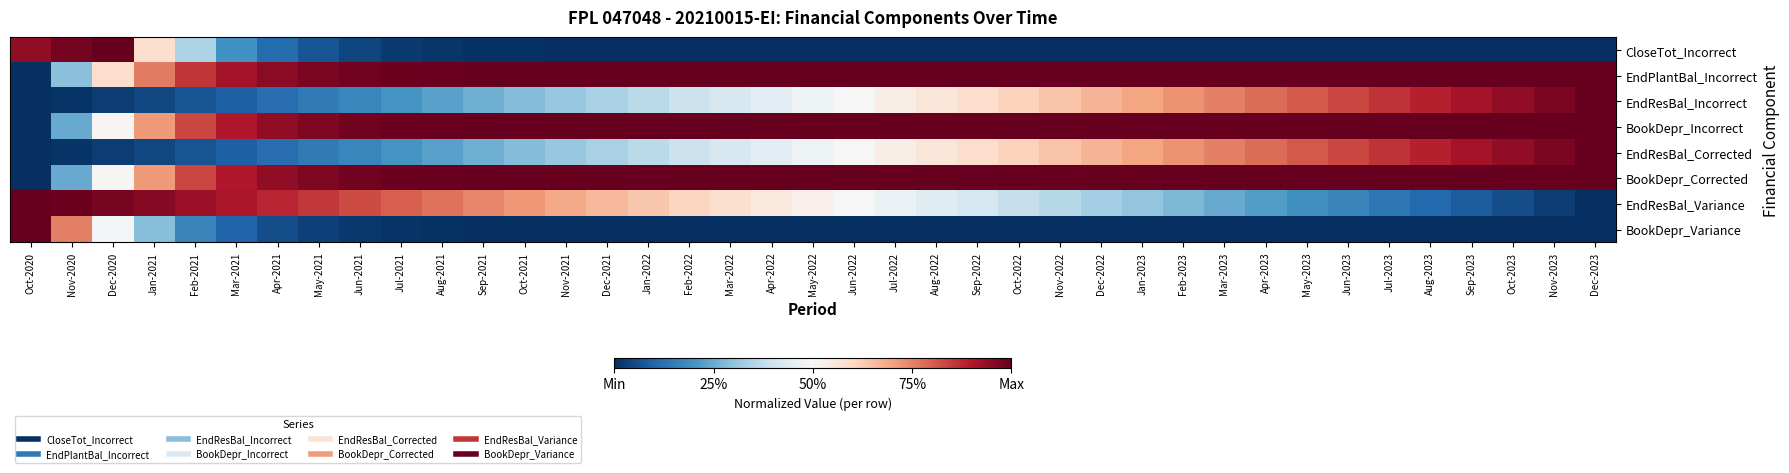

Reading right to left, what are all the values shown in this chart?

CloseTot_Incorrect: Dec-2023=0.0	Nov-2023=0.0	Oct-2023=0.0	Sep-2023=0.0	Aug-2023=0.0	Jul-2023=0.0	Jun-2023=0.0	May-2023=0.0	Apr-2023=0.0	Mar-2023=0.0	Feb-2023=0.0	Jan-2023=0.0	Dec-2022=0.0	Nov-2022=0.0	Oct-2022=0.0	Sep-2022=0.0	Aug-2022=0.0	Jul-2022=0.0	Jun-2022=0.0	May-2022=0.0	Apr-2022=0.0	Mar-2022=0.0	Feb-2022=0.0	Jan-2022=0.0	Dec-2021=0.0	Nov-2021=0.0	Oct-2021=0.0	Sep-2021=0.0	Aug-2021=0.0	Jul-2021=0.0	Jun-2021=0.0	May-2021=0.1	Apr-2021=0.1	Mar-2021=0.2	Feb-2021=0.3	Jan-2021=0.6	Dec-2020=1.0	Nov-2020=1.0	Oct-2020=0.9
EndPlantBal_Incorrect: Dec-2023=1.0	Nov-2023=1.0	Oct-2023=1.0	Sep-2023=1.0	Aug-2023=1.0	Jul-2023=1.0	Jun-2023=1.0	May-2023=1.0	Apr-2023=1.0	Mar-2023=1.0	Feb-2023=1.0	Jan-2023=1.0	Dec-2022=1.0	Nov-2022=1.0	Oct-2022=1.0	Sep-2022=1.0	Aug-2022=1.0	Jul-2022=1.0	Jun-2022=1.0	May-2022=1.0	Apr-2022=1.0	Mar-2022=1.0	Feb-2022=1.0	Jan-2022=1.0	Dec-2021=1.0	Nov-2021=1.0	Oct-2021=1.0	Sep-2021=1.0	Aug-2021=1.0	Jul-2021=1.0	Jun-2021=1.0	May-2021=1.0	Apr-2021=1.0	Mar-2021=0.9	Feb-2021=0.9	Jan-2021=0.8	Dec-2020=0.6	Nov-2020=0.3	Oct-2020=0.0
EndResBal_Incorrect: Dec-2023=1.0	Nov-2023=1.0	Oct-2023=0.9	Sep-2023=0.9	Aug-2023=0.9	Jul-2023=0.9	Jun-2023=0.8	May-2023=0.8	Apr-2023=0.8	Mar-2023=0.8	Feb-2023=0.7	Jan-2023=0.7	Dec-2022=0.7	Nov-2022=0.6	Oct-2022=0.6	Sep-2022=0.6	Aug-2022=0.6	Jul-2022=0.5	Jun-2022=0.5	May-2022=0.5	Apr-2022=0.4	Mar-2022=0.4	Feb-2022=0.4	Jan-2022=0.4	Dec-2021=0.3	Nov-2021=0.3	Oct-2021=0.3	Sep-2021=0.3	Aug-2021=0.2	Jul-2021=0.2	Jun-2021=0.2	May-2021=0.1	Apr-2021=0.1	Mar-2021=0.1	Feb-2021=0.1	Jan-2021=0.0	Dec-2020=0.0	Nov-2020=0.0	Oct-2020=0.0
BookDepr_Incorrect: Dec-2023=1.0	Nov-2023=1.0	Oct-2023=1.0	Sep-2023=1.0	Aug-2023=1.0	Jul-2023=1.0	Jun-2023=1.0	May-2023=1.0	Apr-2023=1.0	Mar-2023=1.0	Feb-2023=1.0	Jan-2023=1.0	Dec-2022=1.0	Nov-2022=1.0	Oct-2022=1.0	Sep-2022=1.0	Aug-2022=1.0	Jul-2022=1.0	Jun-2022=1.0	May-2022=1.0	Apr-2022=1.0	Mar-2022=1.0	Feb-2022=1.0	Jan-2022=1.0	Dec-2021=1.0	Nov-2021=1.0	Oct-2021=1.0	Sep-2021=1.0	Aug-2021=1.0	Jul-2021=1.0	Jun-2021=1.0	May-2021=1.0	Apr-2021=0.9	Mar-2021=0.9	Feb-2021=0.8	Jan-2021=0.7	Dec-2020=0.5	Nov-2020=0.2	Oct-2020=0.0
EndResBal_Corrected: Dec-2023=1.0	Nov-2023=1.0	Oct-2023=0.9	Sep-2023=0.9	Aug-2023=0.9	Jul-2023=0.9	Jun-2023=0.8	May-2023=0.8	Apr-2023=0.8	Mar-2023=0.8	Feb-2023=0.7	Jan-2023=0.7	Dec-2022=0.7	Nov-2022=0.6	Oct-2022=0.6	Sep-2022=0.6	Aug-2022=0.6	Jul-2022=0.5	Jun-2022=0.5	May-2022=0.5	Apr-2022=0.4	Mar-2022=0.4	Feb-2022=0.4	Jan-2022=0.4	Dec-2021=0.3	Nov-2021=0.3	Oct-2021=0.3	Sep-2021=0.3	Aug-2021=0.2	Jul-2021=0.2	Jun-2021=0.2	May-2021=0.1	Apr-2021=0.1	Mar-2021=0.1	Feb-2021=0.1	Jan-2021=0.0	Dec-2020=0.0	Nov-2020=0.0	Oct-2020=0.0
BookDepr_Corrected: Dec-2023=1.0	Nov-2023=1.0	Oct-2023=1.0	Sep-2023=1.0	Aug-2023=1.0	Jul-2023=1.0	Jun-2023=1.0	May-2023=1.0	Apr-2023=1.0	Mar-2023=1.0	Feb-2023=1.0	Jan-2023=1.0	Dec-2022=1.0	Nov-2022=1.0	Oct-2022=1.0	Sep-2022=1.0	Aug-2022=1.0	Jul-2022=1.0	Jun-2022=1.0	May-2022=1.0	Apr-2022=1.0	Mar-2022=1.0	Feb-2022=1.0	Jan-2022=1.0	Dec-2021=1.0	Nov-2021=1.0	Oct-2021=1.0	Sep-2021=1.0	Aug-2021=1.0	Jul-2021=1.0	Jun-2021=1.0	May-2021=1.0	Apr-2021=0.9	Mar-2021=0.9	Feb-2021=0.8	Jan-2021=0.7	Dec-2020=0.5	Nov-2020=0.2	Oct-2020=0.0
EndResBal_Variance: Dec-2023=0.0	Nov-2023=0.0	Oct-2023=0.1	Sep-2023=0.1	Aug-2023=0.1	Jul-2023=0.1	Jun-2023=0.2	May-2023=0.2	Apr-2023=0.2	Mar-2023=0.2	Feb-2023=0.3	Jan-2023=0.3	Dec-2022=0.3	Nov-2022=0.4	Oct-2022=0.4	Sep-2022=0.4	Aug-2022=0.4	Jul-2022=0.5	Jun-2022=0.5	May-2022=0.5	Apr-2022=0.6	Mar-2022=0.6	Feb-2022=0.6	Jan-2022=0.6	Dec-2021=0.7	Nov-2021=0.7	Oct-2021=0.7	Sep-2021=0.7	Aug-2021=0.8	Jul-2021=0.8	Jun-2021=0.8	May-2021=0.9	Apr-2021=0.9	Mar-2021=0.9	Feb-2021=0.9	Jan-2021=1.0	Dec-2020=1.0	Nov-2020=1.0	Oct-2020=1.0
BookDepr_Variance: Dec-2023=0.0	Nov-2023=0.0	Oct-2023=0.0	Sep-2023=0.0	Aug-2023=0.0	Jul-2023=0.0	Jun-2023=0.0	May-2023=0.0	Apr-2023=0.0	Mar-2023=0.0	Feb-2023=0.0	Jan-2023=0.0	Dec-2022=0.0	Nov-2022=0.0	Oct-2022=0.0	Sep-2022=0.0	Aug-2022=0.0	Jul-2022=0.0	Jun-2022=0.0	May-2022=0.0	Apr-2022=0.0	Mar-2022=0.0	Feb-2022=0.0	Jan-2022=0.0	Dec-2021=0.0	Nov-2021=0.0	Oct-2021=0.0	Sep-2021=0.0	Aug-2021=0.0	Jul-2021=0.0	Jun-2021=0.0	May-2021=0.0	Apr-2021=0.1	Mar-2021=0.1	Feb-2021=0.2	Jan-2021=0.3	Dec-2020=0.5	Nov-2020=0.8	Oct-2020=1.0